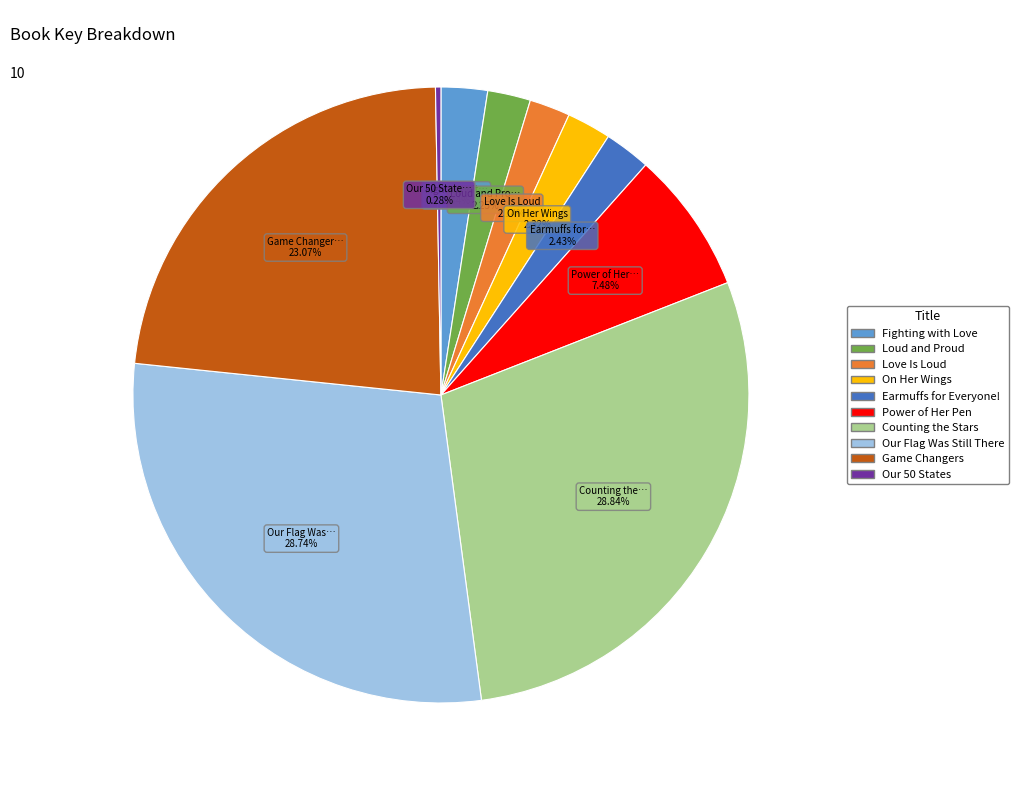

Does Power of Her Pen represent more than half of the total?

No